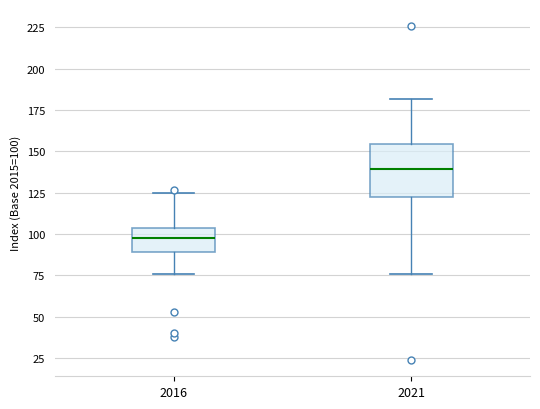

Which box's median line is the lowest?

2016